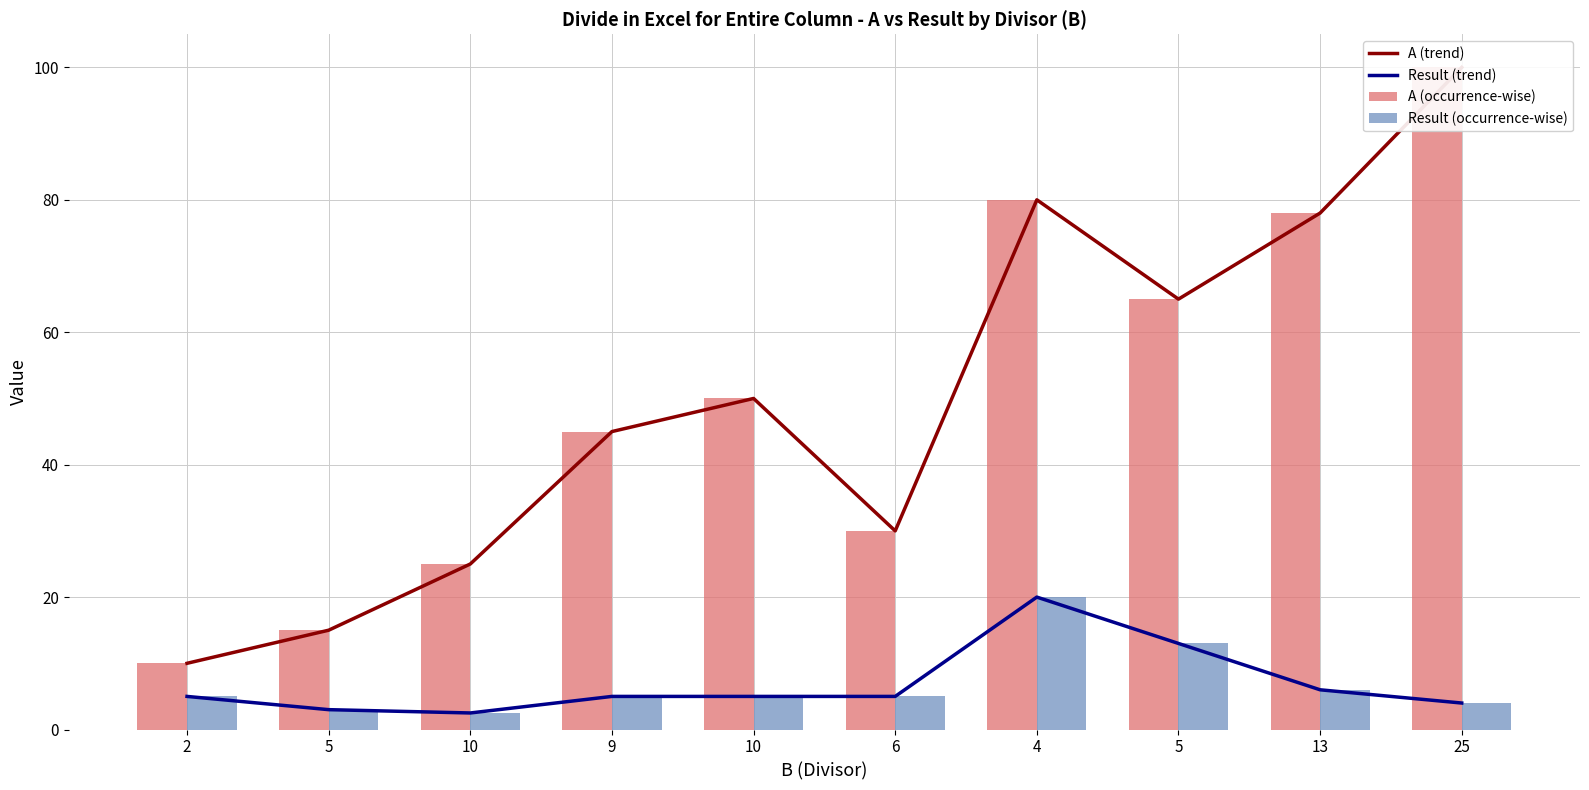

Which has a higher value, 10 or 5?

5